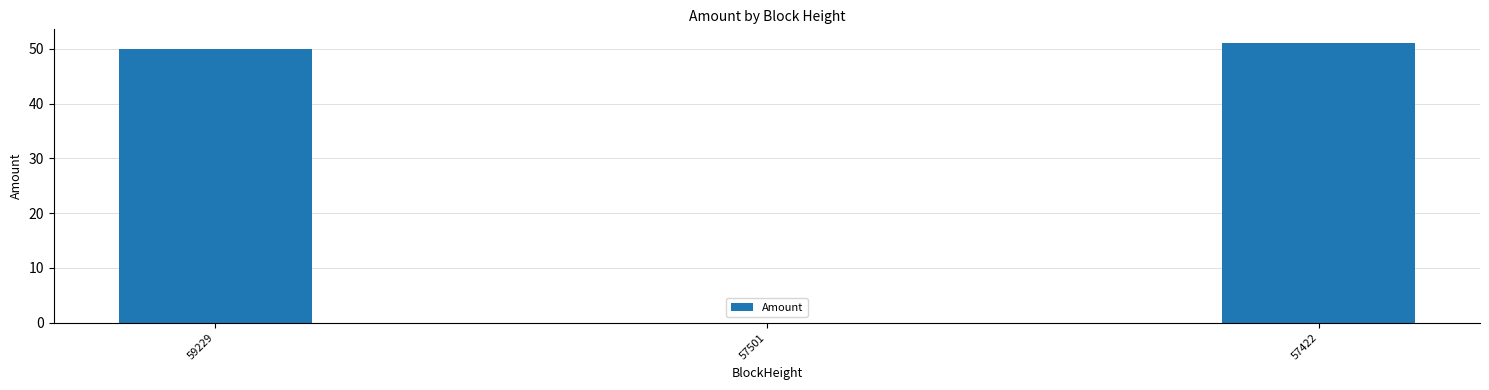

Is it true that the value at 59229 is 50.0?

True